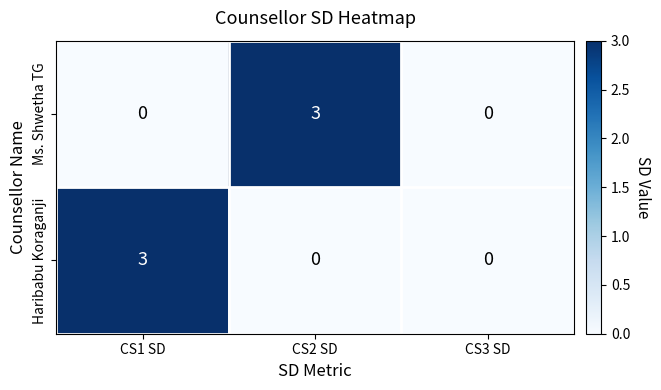

What is the difference between the highest and lowest values at CS2 SD?

3